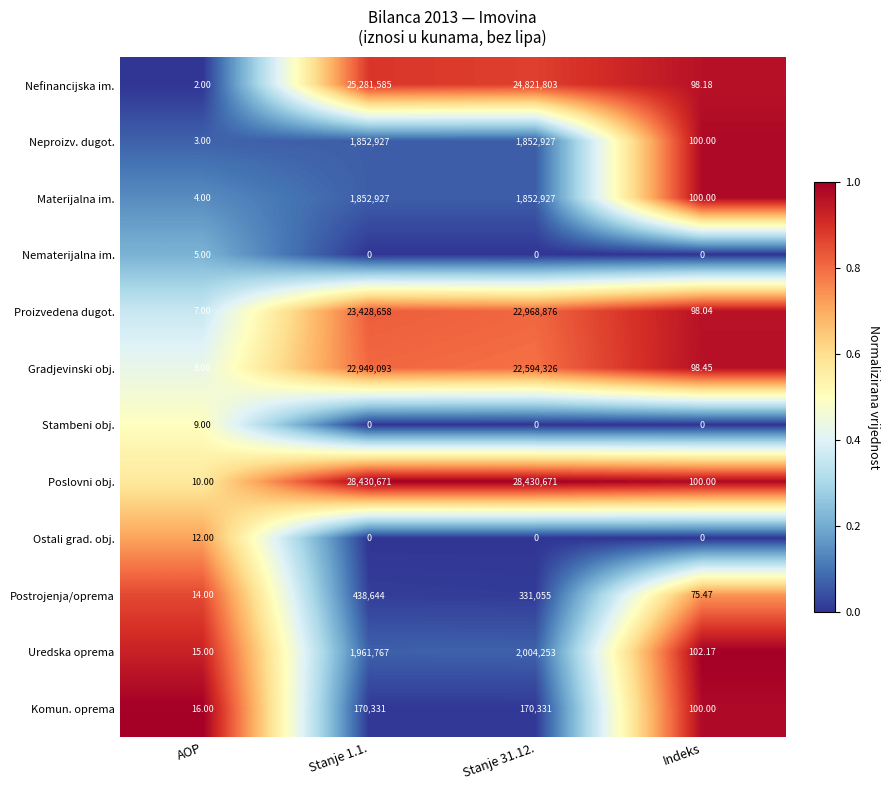

At which label is Neproizv. dugot. closest to 926465?

Indeks